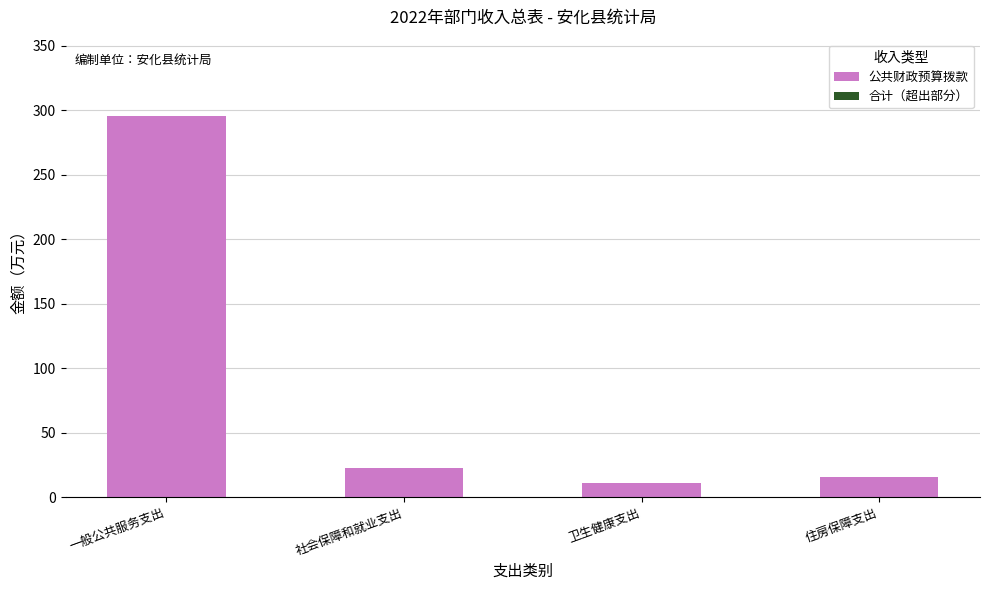

What is the sum of all values?

344.8